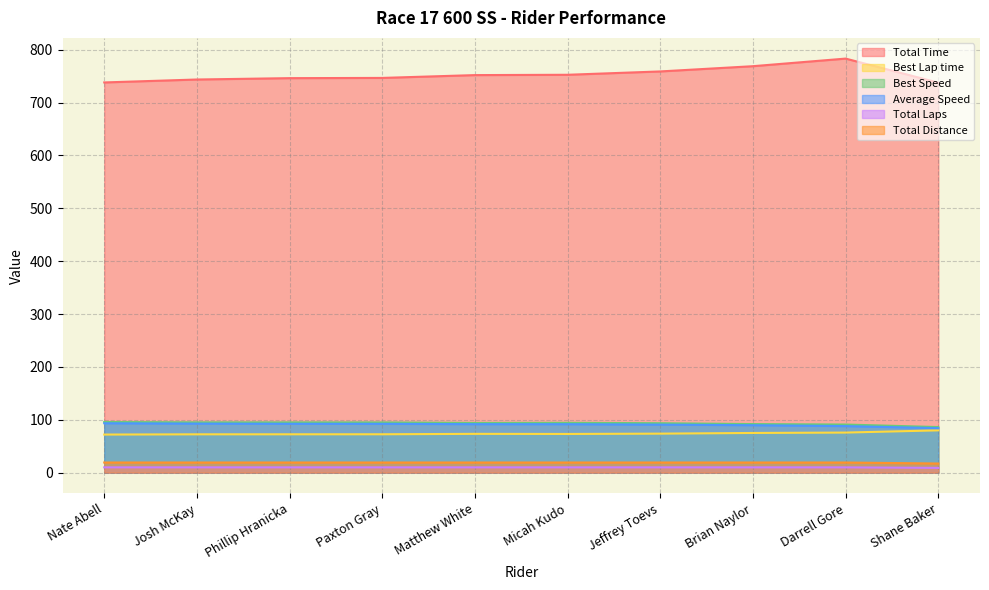

Does the chart display data point markers on the line(s)?

No